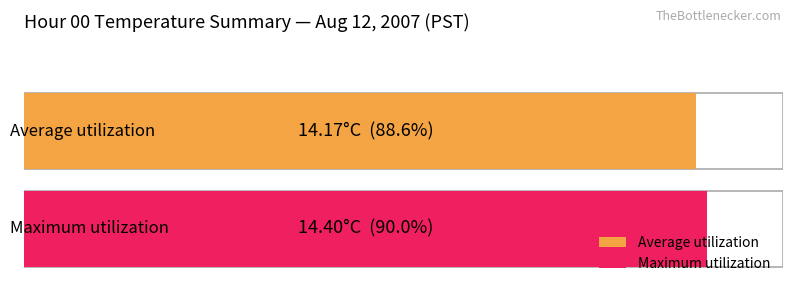

Are the bars horizontal?

Yes